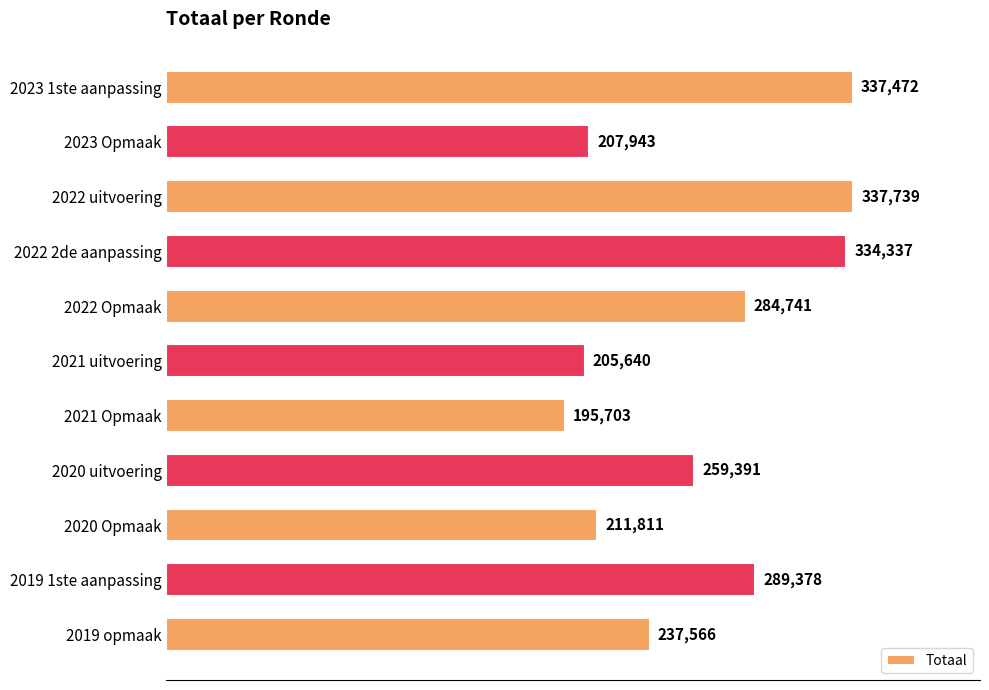

List the labels in order of value, smallest first.

2021 Opmaak, 2021 uitvoering, 2023 Opmaak, 2020 Opmaak, 2019 opmaak, 2020 uitvoering, 2022 Opmaak, 2019 1ste aanpassing, 2022 2de aanpassing, 2023 1ste aanpassing, 2022 uitvoering